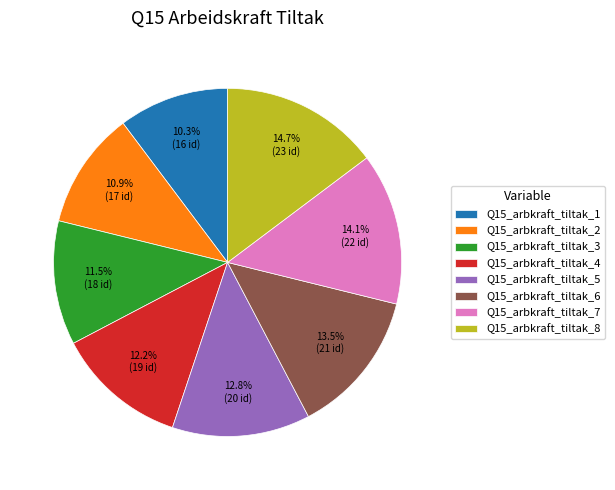

Is Q15_arbkraft_tiltak_5 the majority of the pie?

No